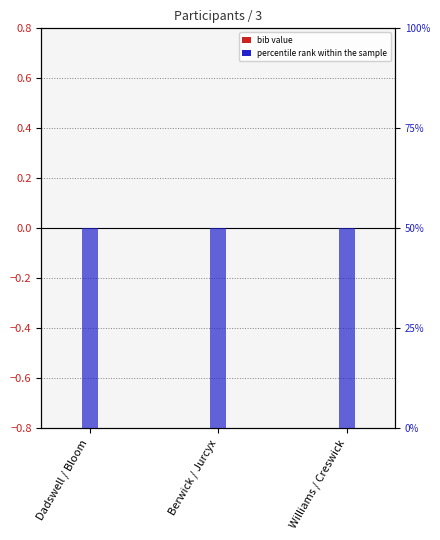

Which has a higher value, Williams / Creswick or Dadswell / Bloom?

Williams / Creswick